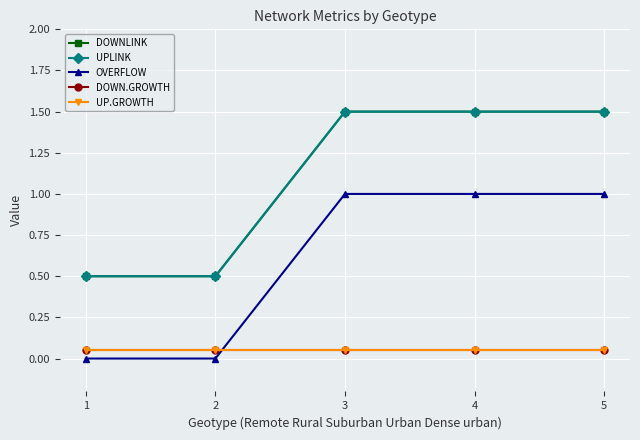

How many intersections are there between UP.GROWTH and OVERFLOW?

1